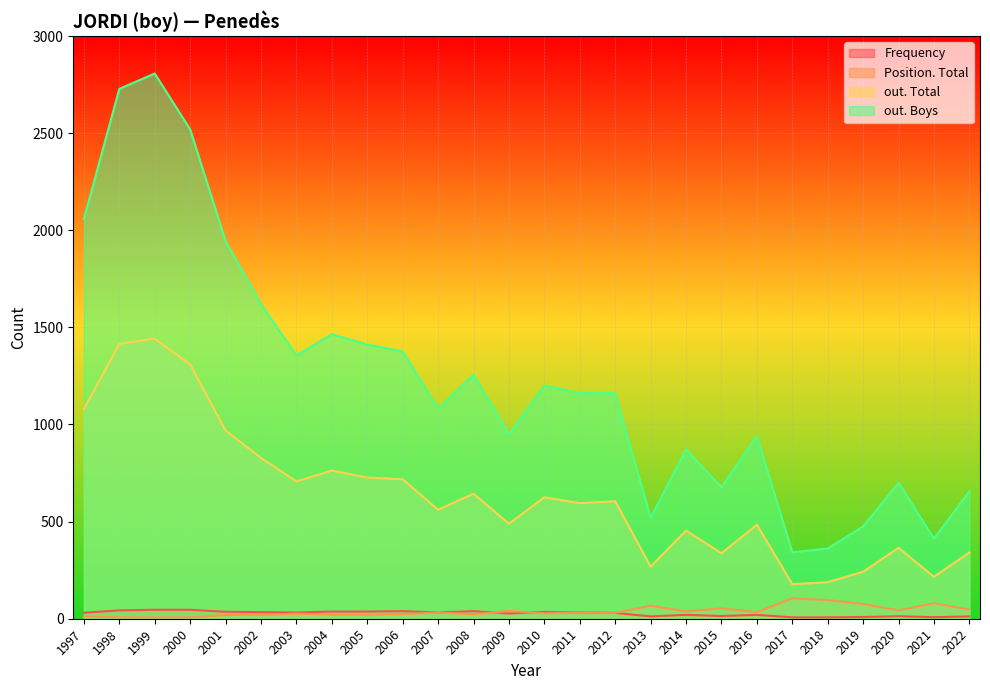

Which label corresponds to the largest value in the chart?

1999